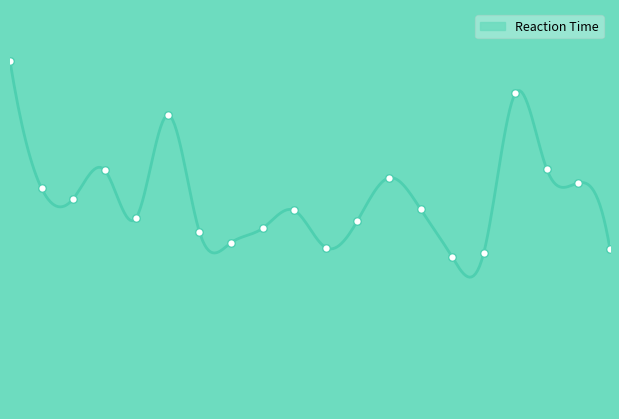

What is the change in value from 12 to 18?

+182